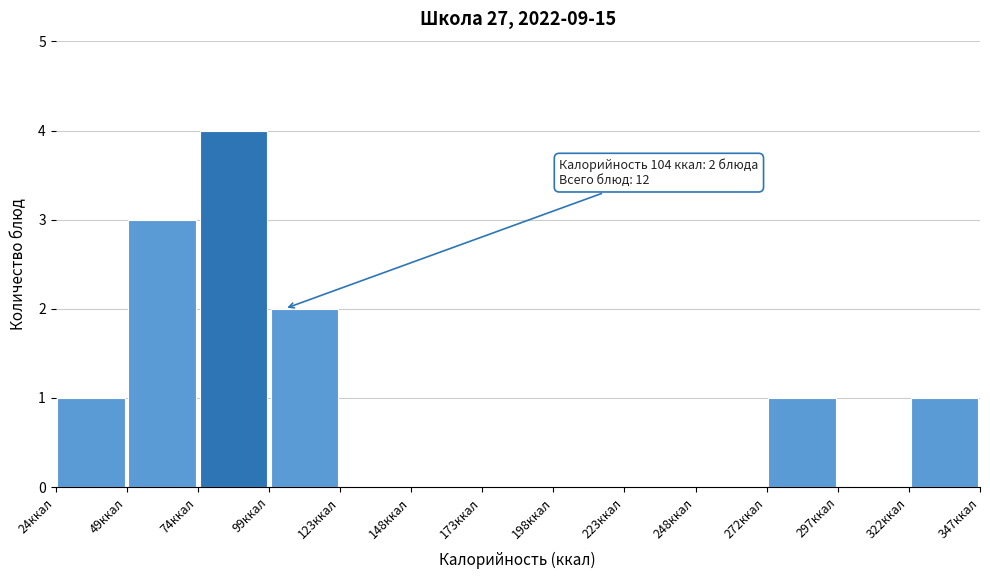

Which range on the x-axis has the tallest bar?

75 to 100